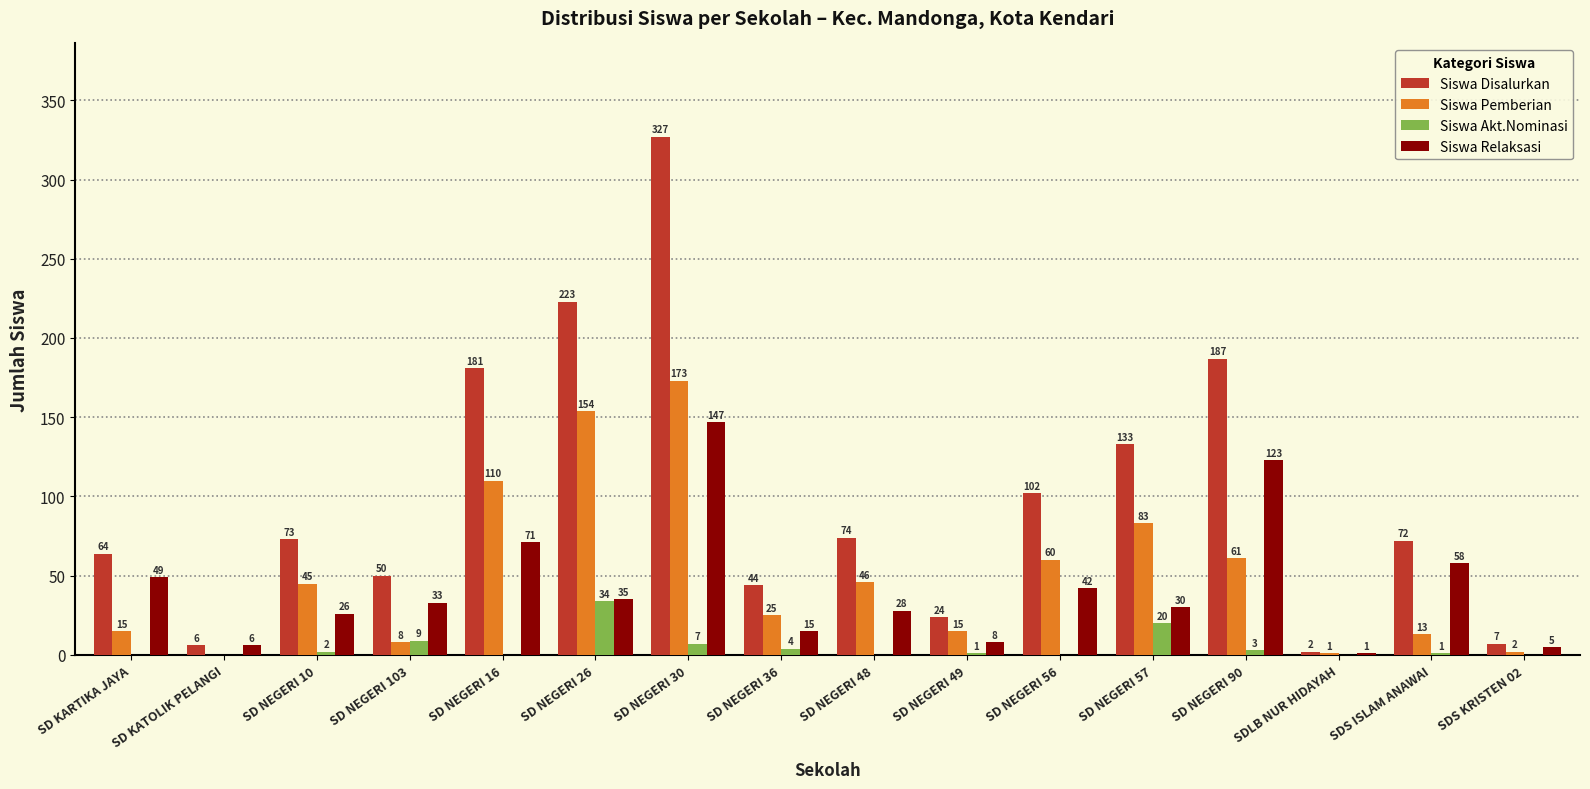

Are the bars grouped side by side (vs. stacked)?

Yes